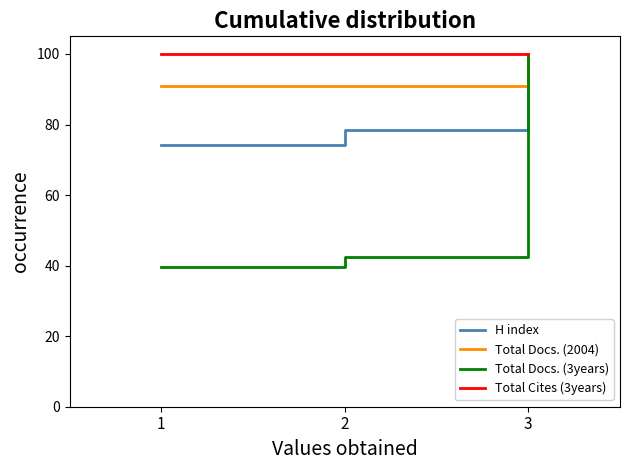

What is the total value across all series at 3?

400.0